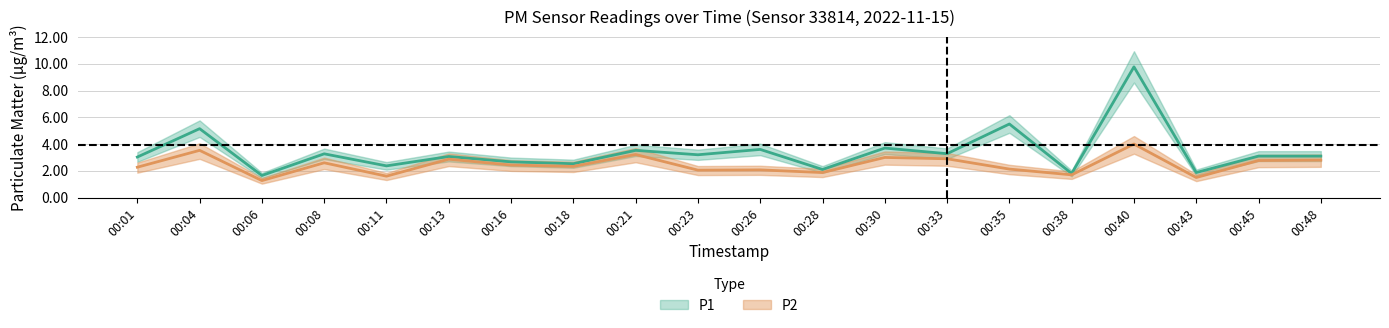

What are all the series names shown in the legend?

P1, P2